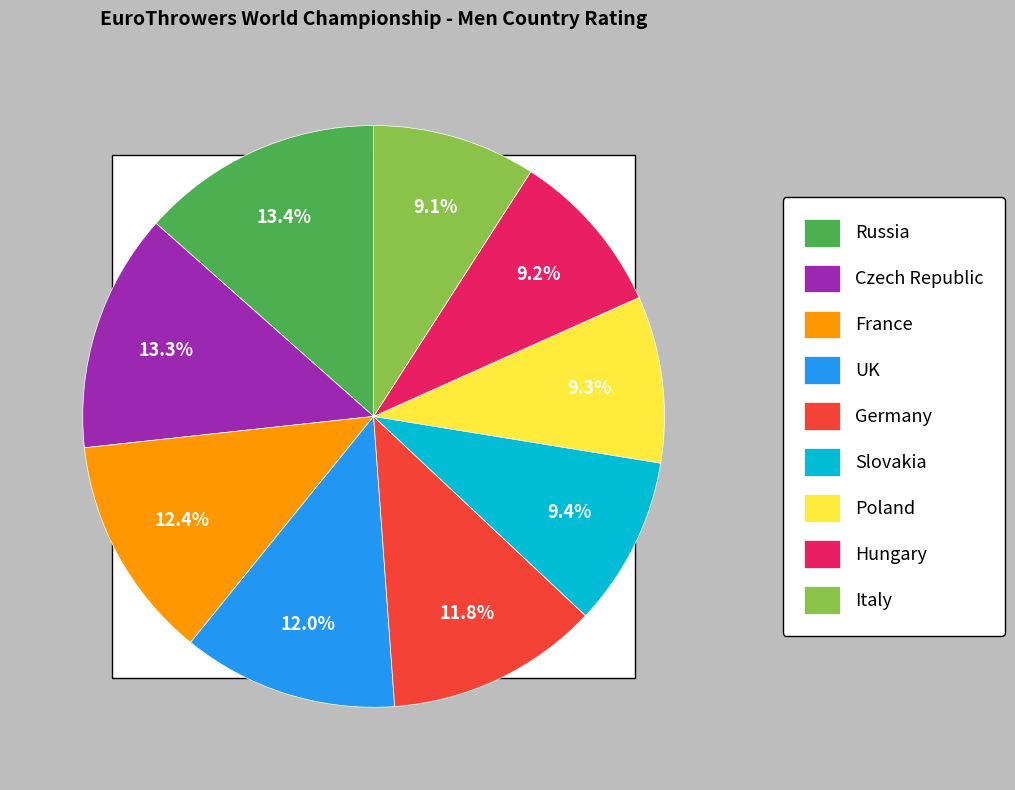

To the nearest percent, what is the average slice percentage?

11%